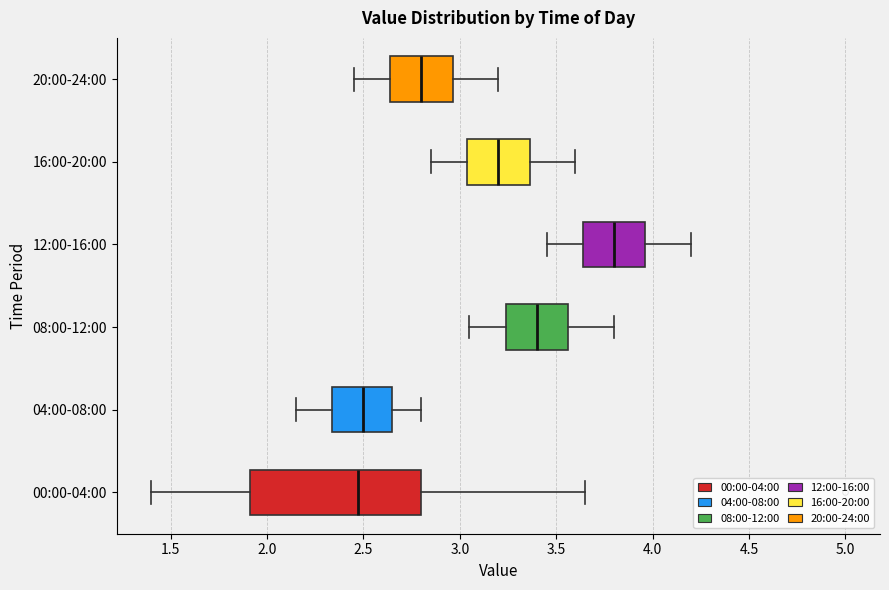

Reading bottom to top, read every box against the x-axis: the position of its median line, the range the box covers, and the ends of its whiskers. The values are not printed on the chart, so give them approximately, as read against the axis.

00:00-04:00: median 2.45, box 1.90 to 2.80, whiskers 1.40 to 3.65
04:00-08:00: median 2.50, box 2.35 to 2.65, whiskers 2.15 to 2.80
08:00-12:00: median 3.40, box 3.25 to 3.55, whiskers 3.05 to 3.80
12:00-16:00: median 3.80, box 3.65 to 3.95, whiskers 3.45 to 4.20
16:00-20:00: median 3.20, box 3.05 to 3.35, whiskers 2.85 to 3.60
20:00-24:00: median 2.80, box 2.65 to 2.95, whiskers 2.45 to 3.20